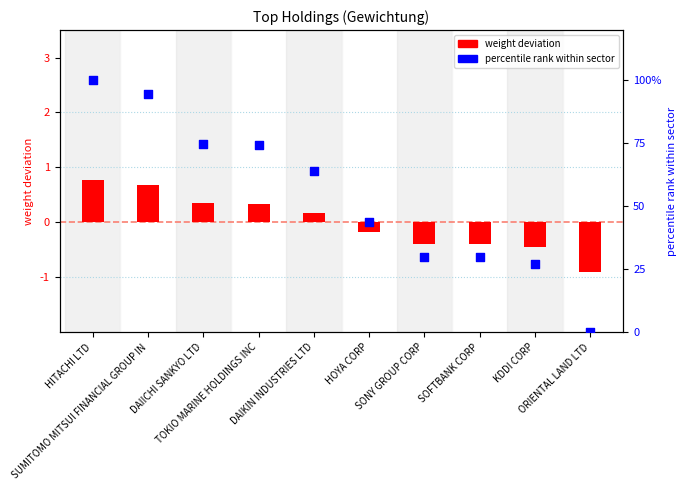

Which series reaches the minimum Y coordinate?

weight deviation